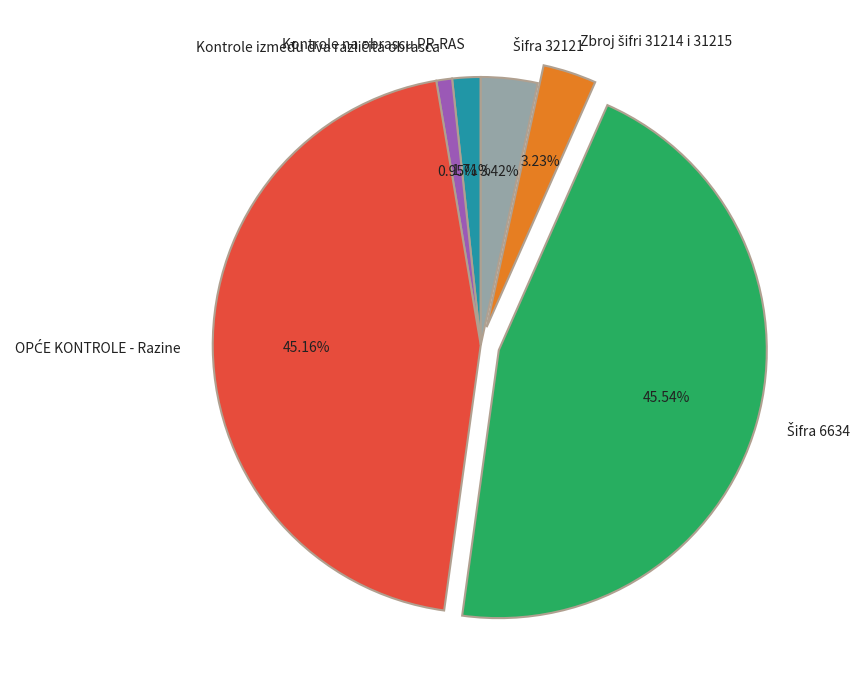

Is there a majority slice in this chart?

No